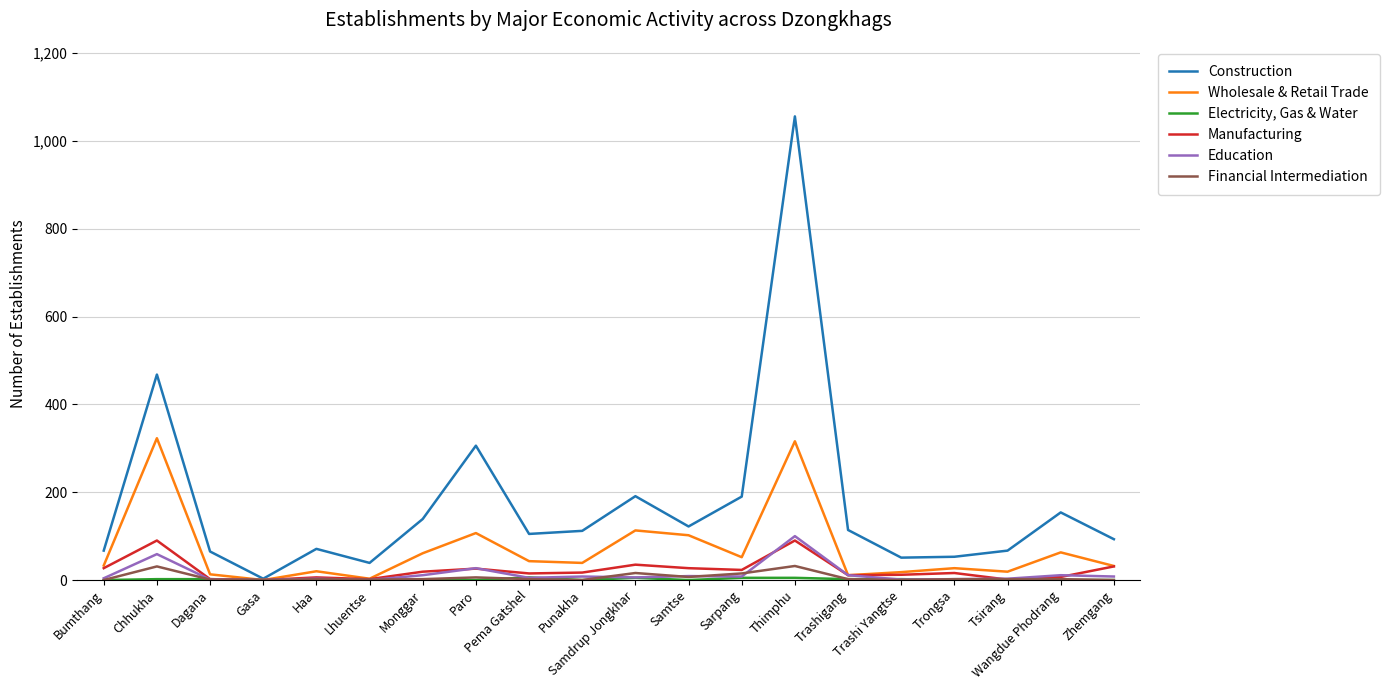

What is the difference between the Education values at Zhemgang and Trashigang?

3